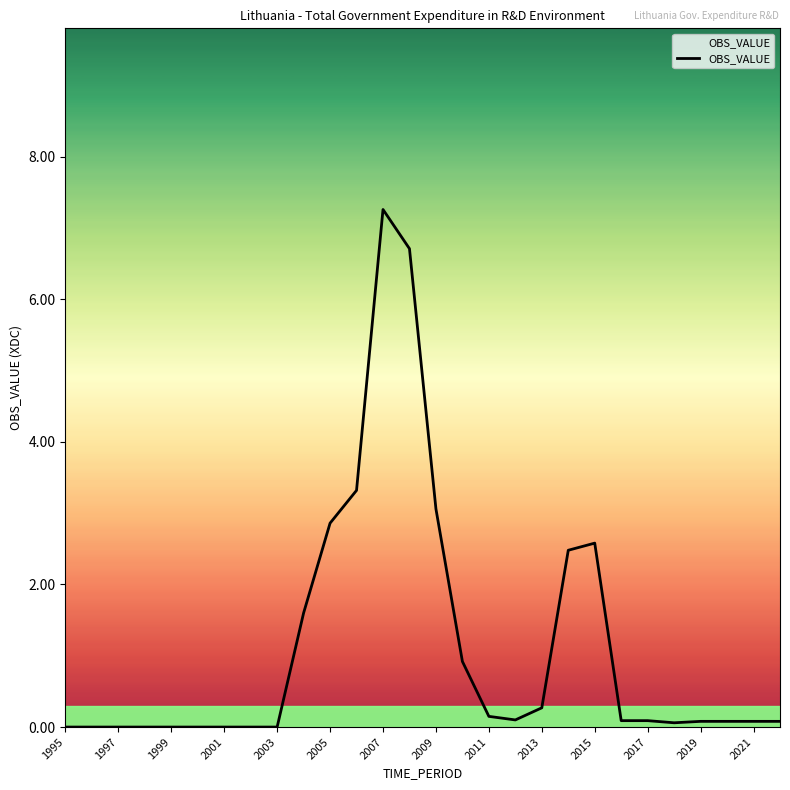

What is the difference between the maximum and minimum values?

7.3